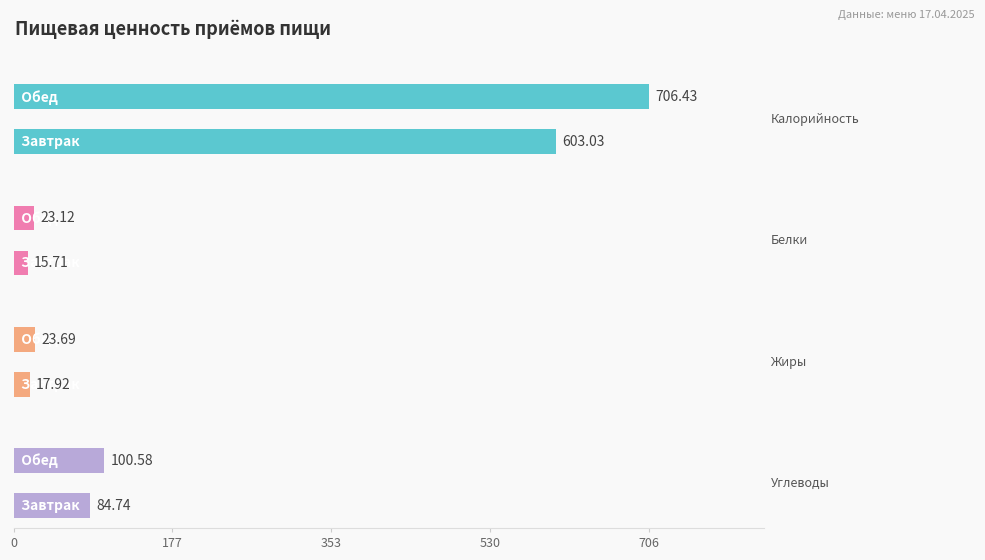

What is the label of the 2nd bar from the right?

Завтрак